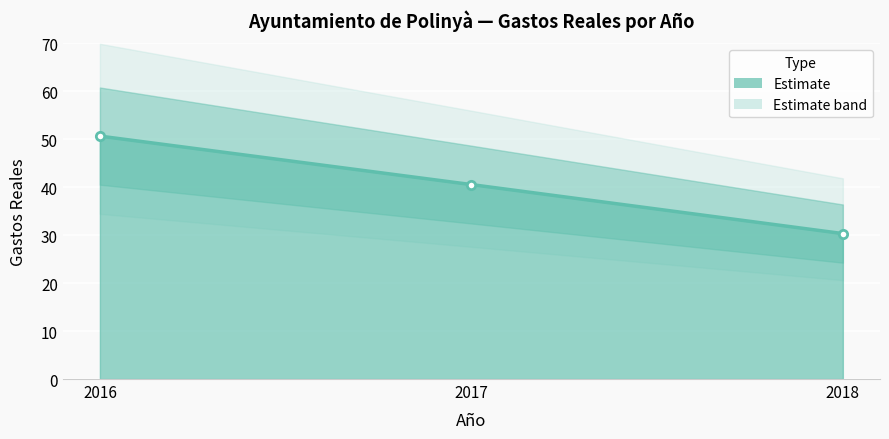

Where does the data first go above 40?

2016